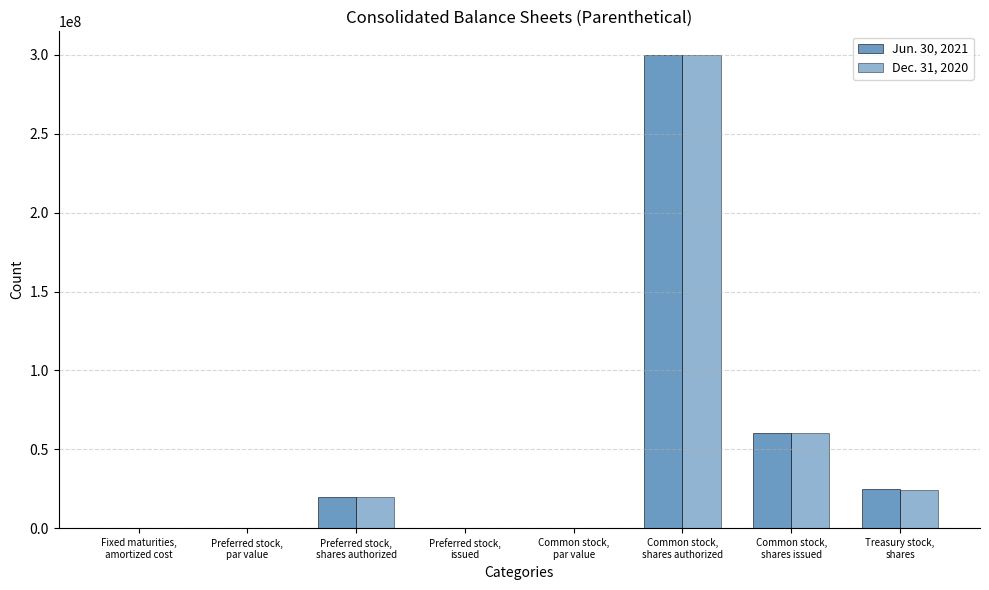

How many data points does each series have?

8